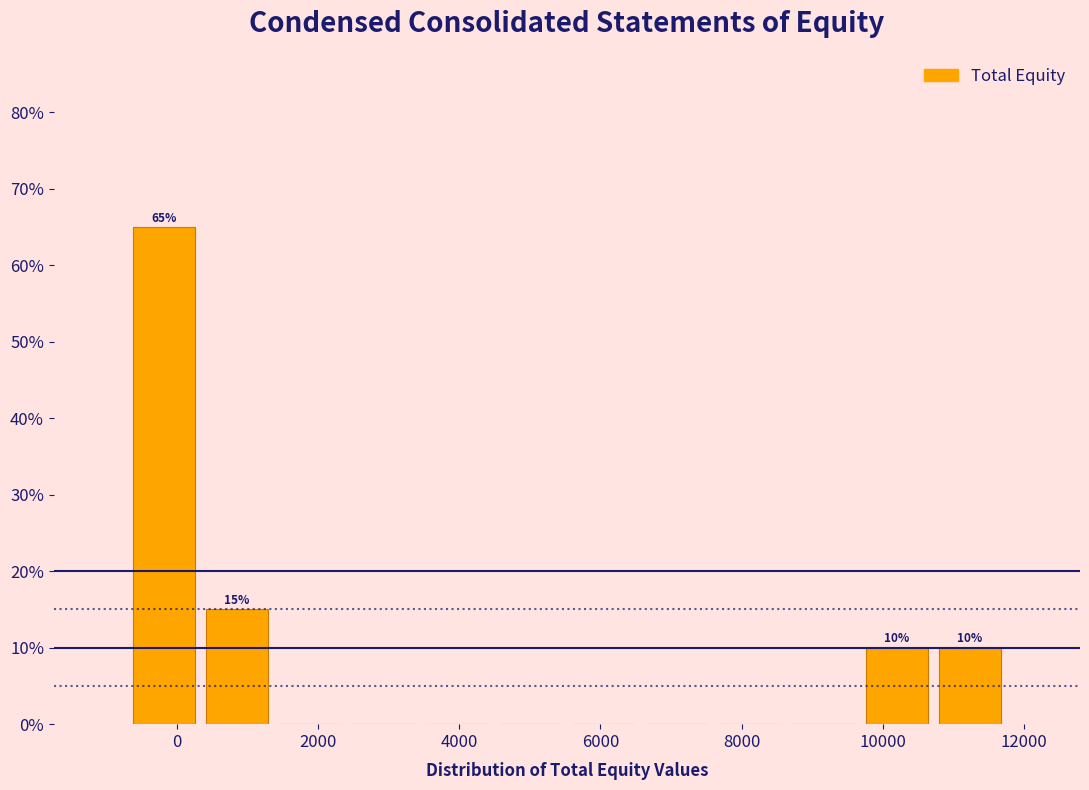

Which range on the x-axis has the tallest bar?

-800 to 400